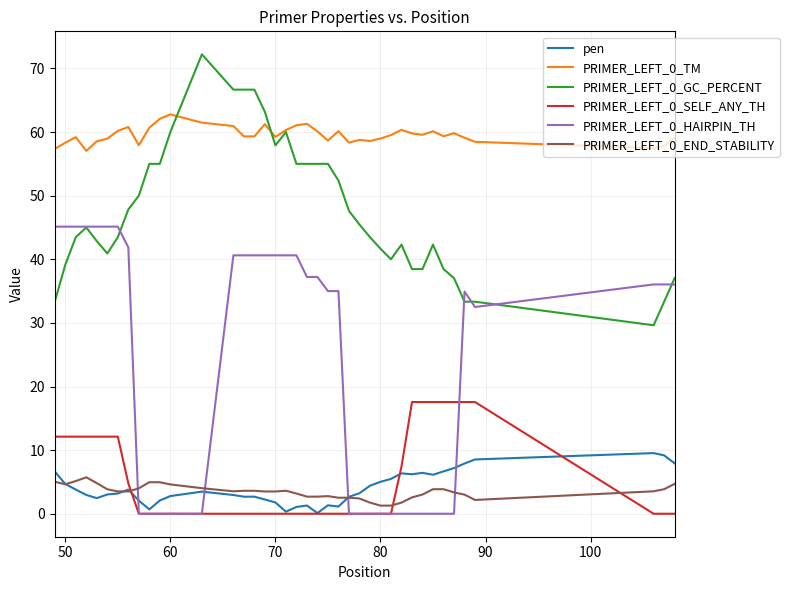

What is the sum of all PRIMER_LEFT_0_GC_PERCENT values?

1903.6